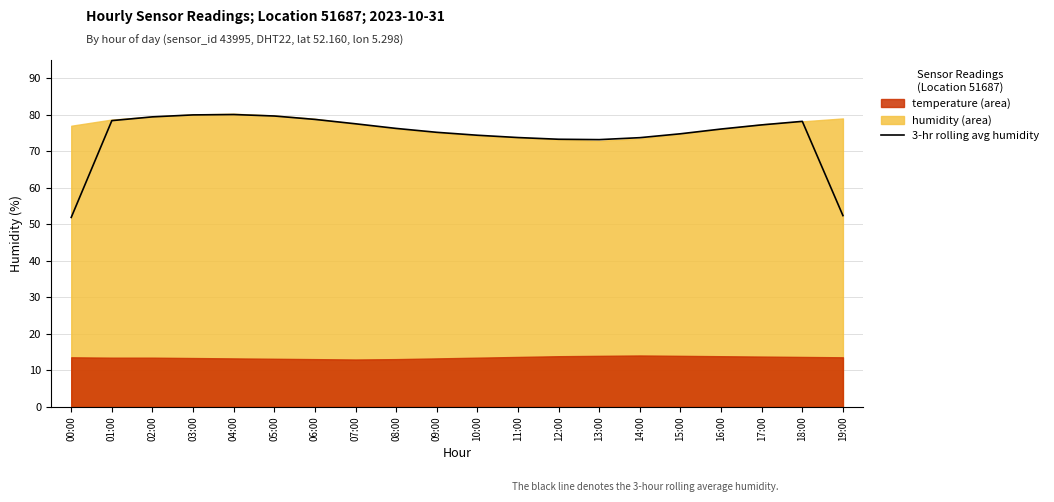

Rank the categories by value from lowest to highest.

00:00, 19:00, 13:00, 12:00, 14:00, 11:00, 10:00, 15:00, 09:00, 16:00, 08:00, 17:00, 07:00, 18:00, 01:00, 06:00, 02:00, 05:00, 03:00, 04:00